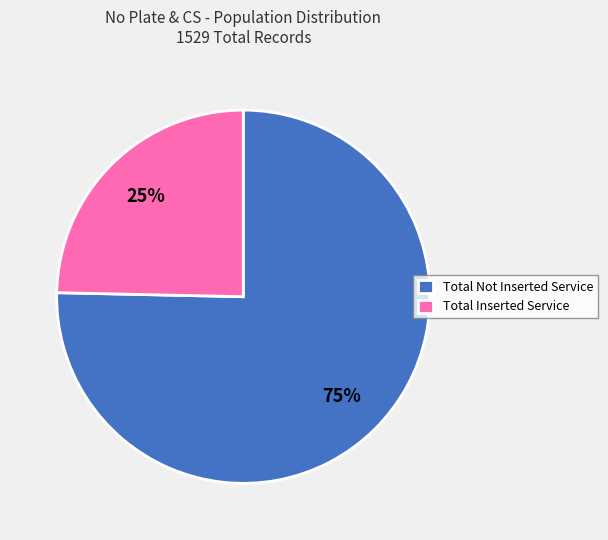

Does Total Inserted Service represent more than half of the total?

No